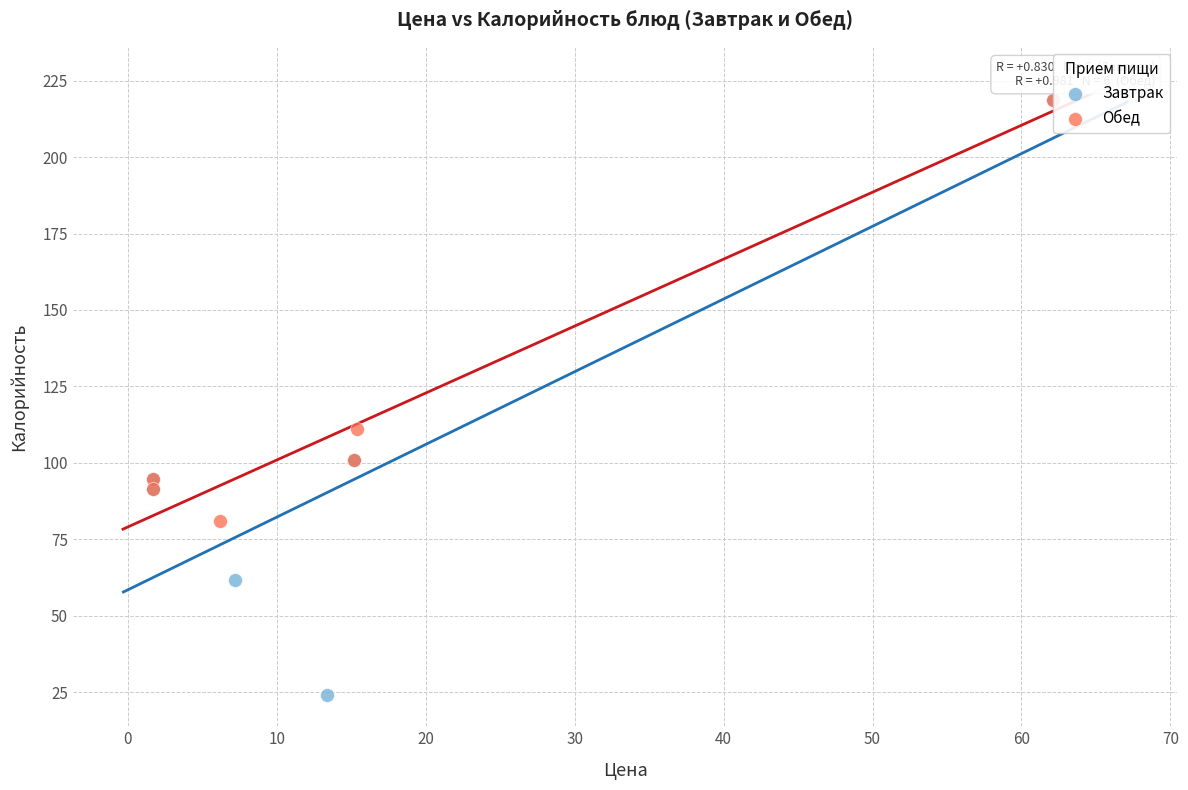

Which series has the widest spread of Y values?

Завтрак